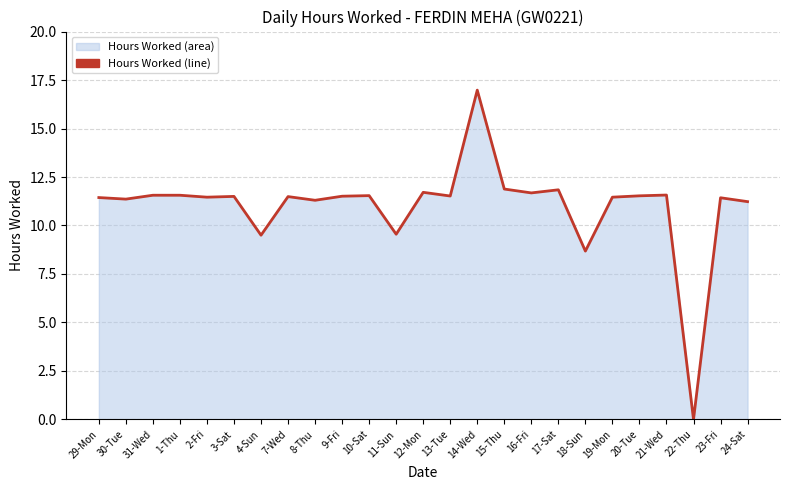

What is the sum of all values?

275.3